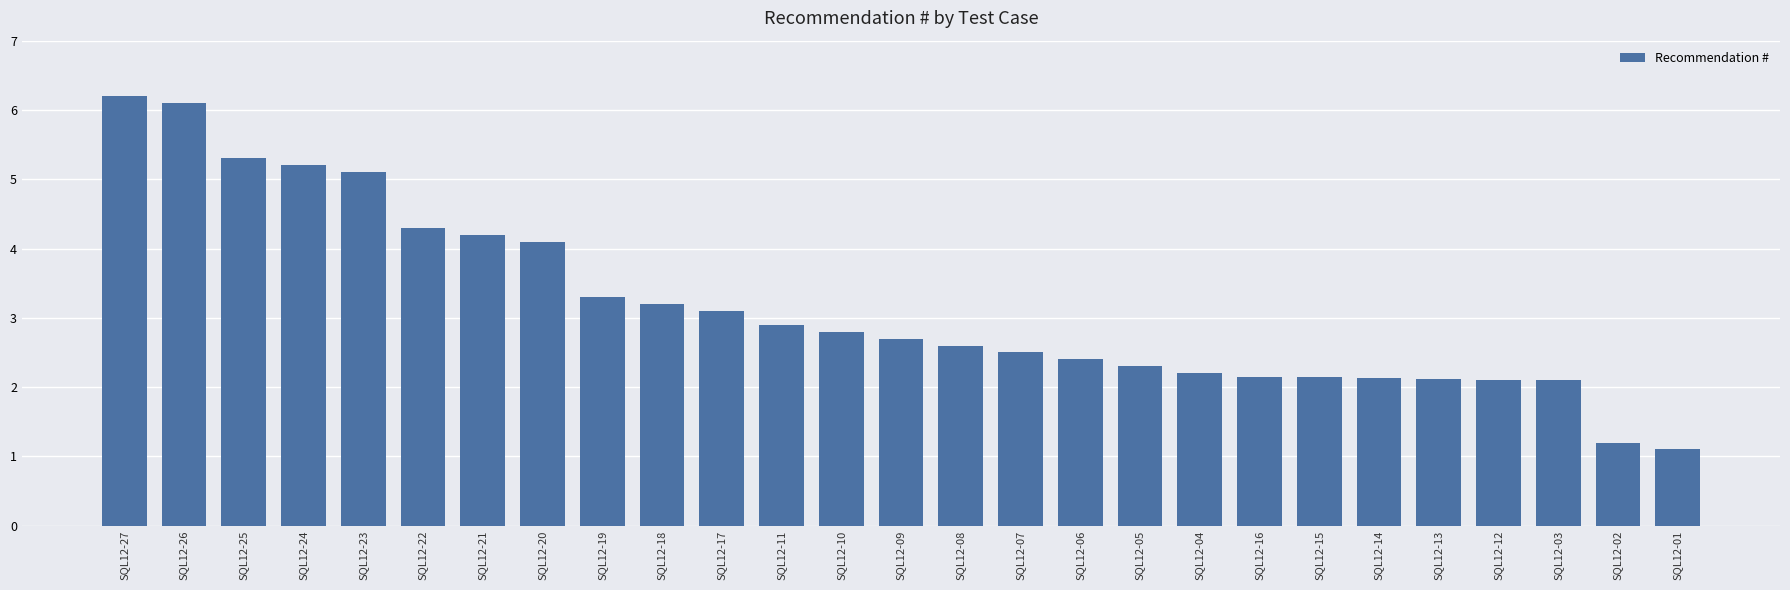

What is the difference between the maximum and minimum values?

5.1